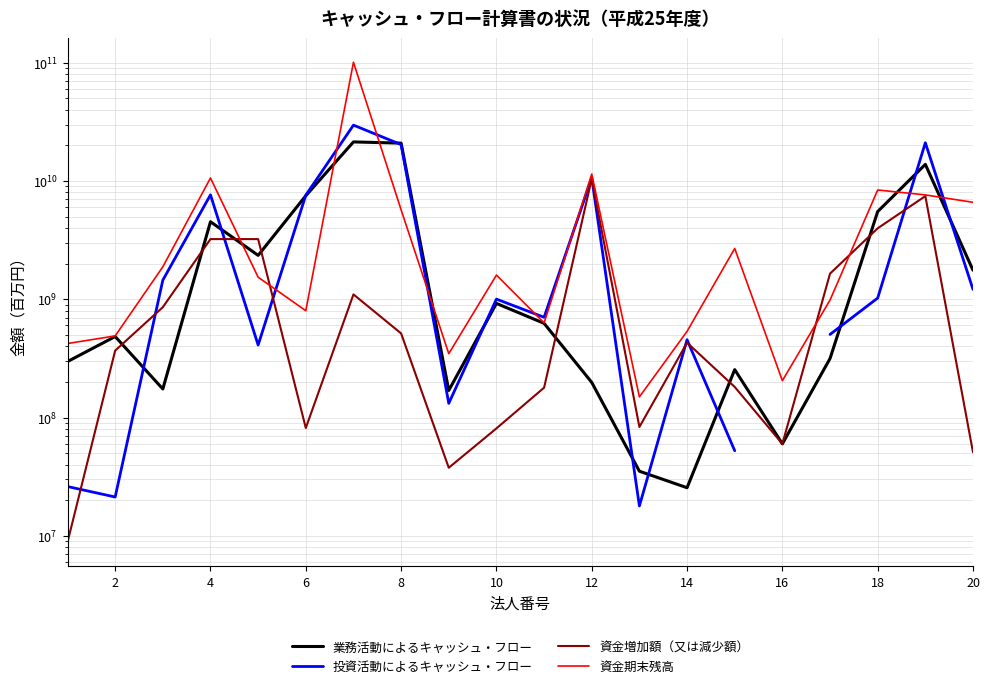

The 資金期末残高 series shows 282952823.5 at 6. True or false?

False